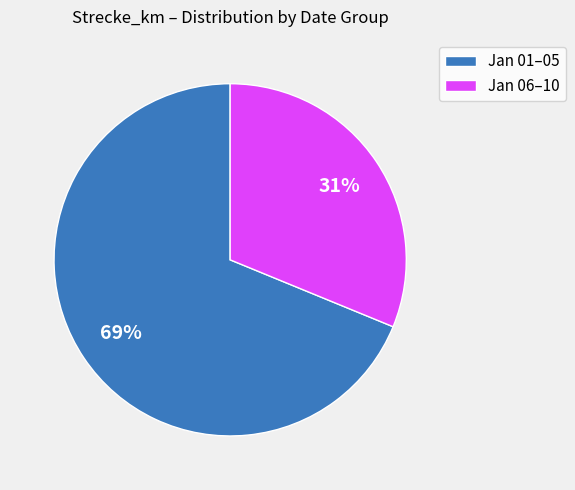

Which slice is the smallest?

Jan 06–10